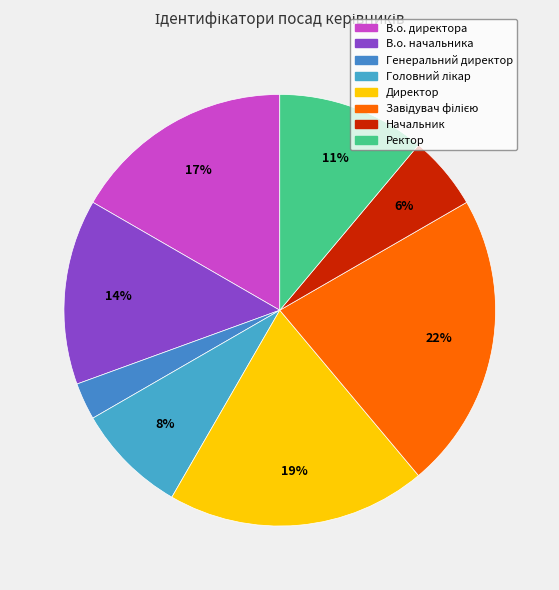

What is the total percentage of Завідувач філією and Начальник?

27.8%